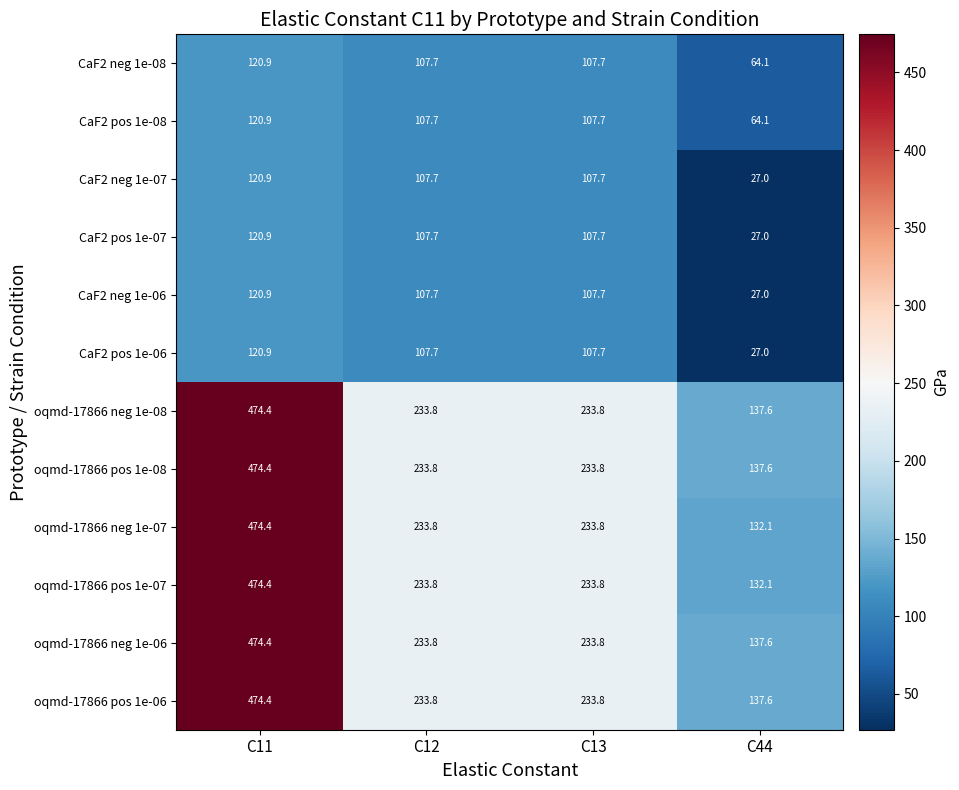

What is the smallest value displayed?

27.0